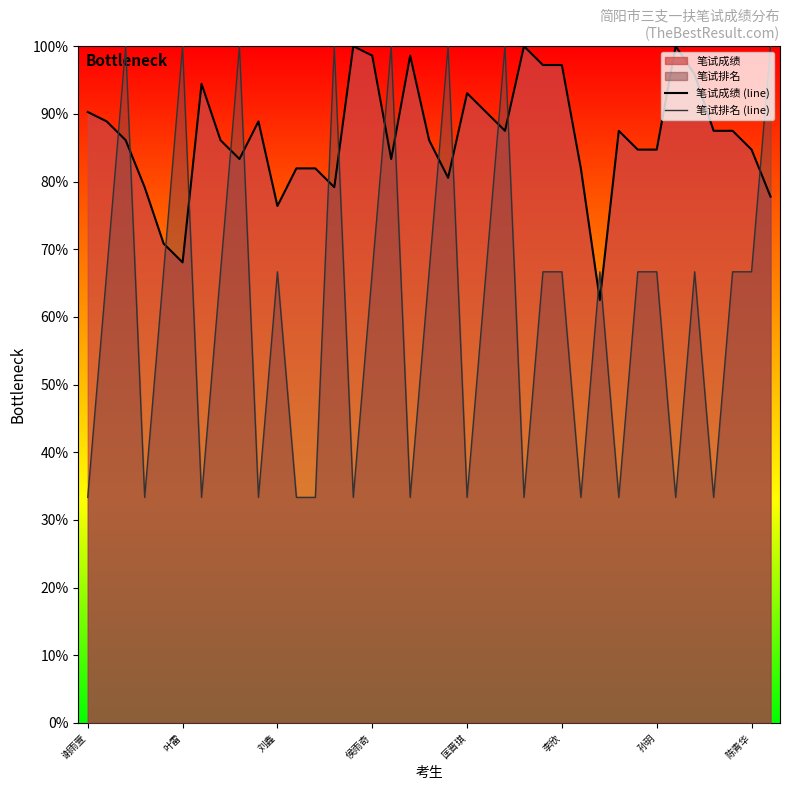

List the series in order of their overall mean, lowest first.

笔试排名 (line), 笔试成绩 (line)